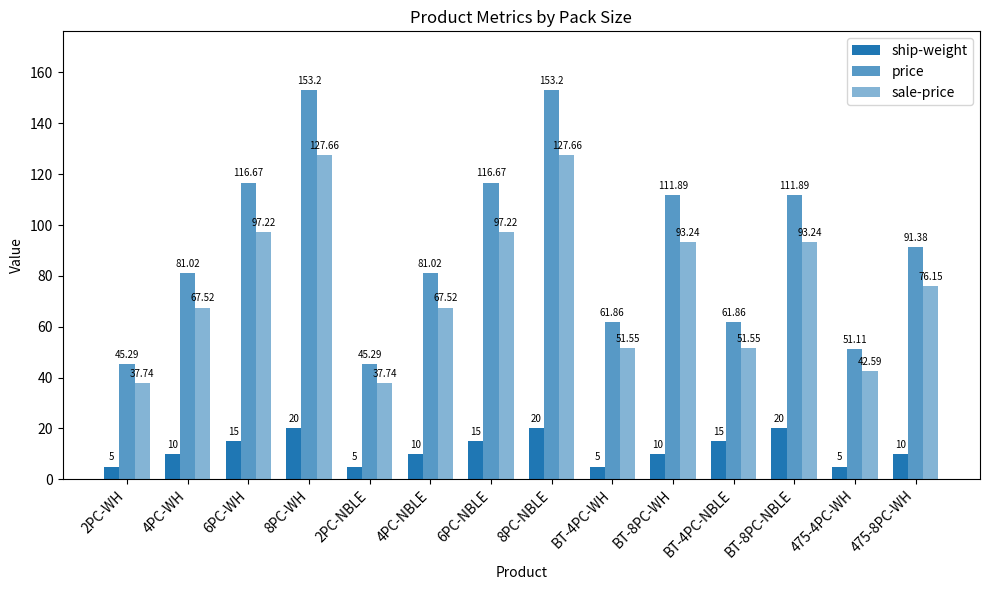

Rank the series at 2PC-NBLE from lowest to highest value.

ship-weight, sale-price, price